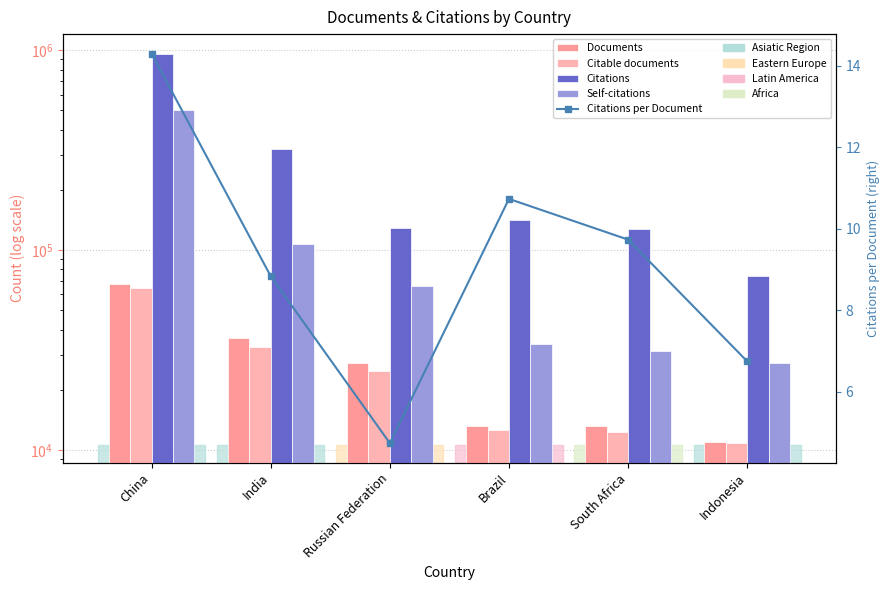

What position from the left is China?

1